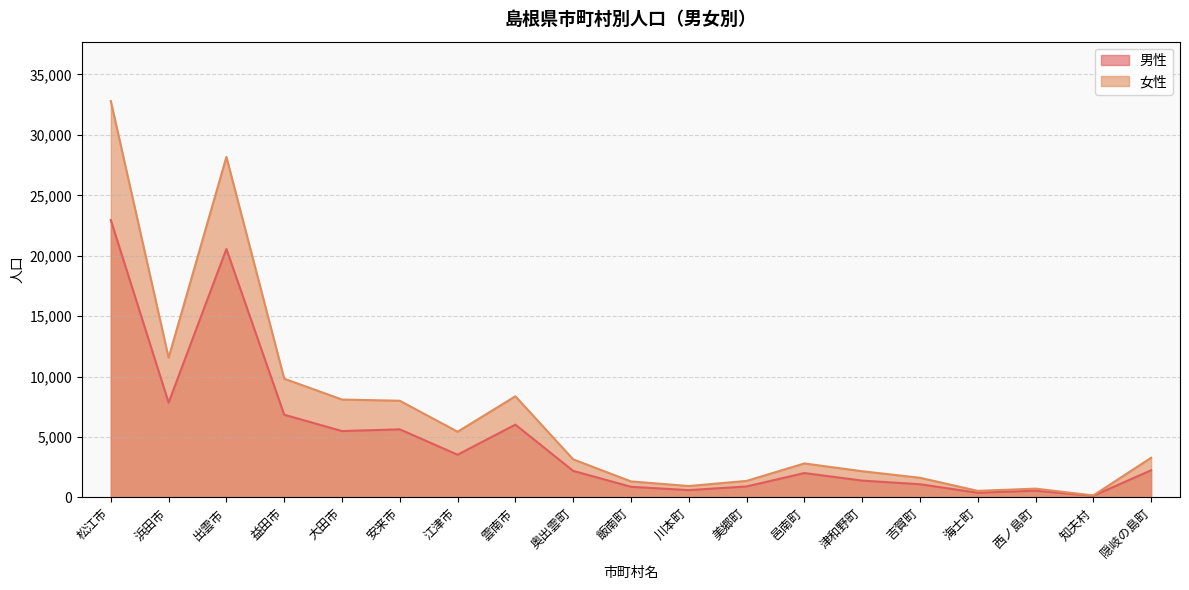

At 大田市, list the series in order from largest to smallest.

女性, 男性